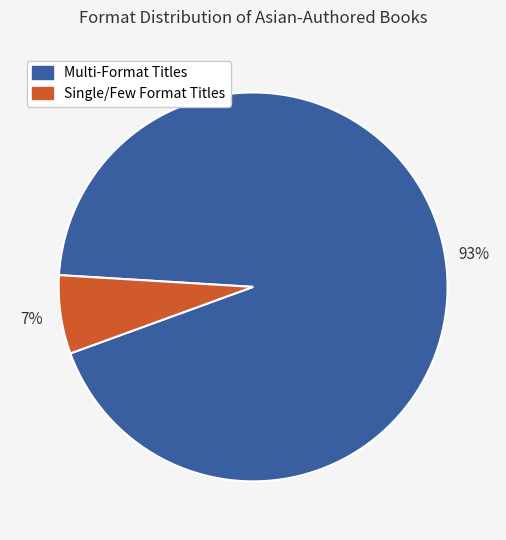

To the nearest percent, what is the average slice percentage?

50%